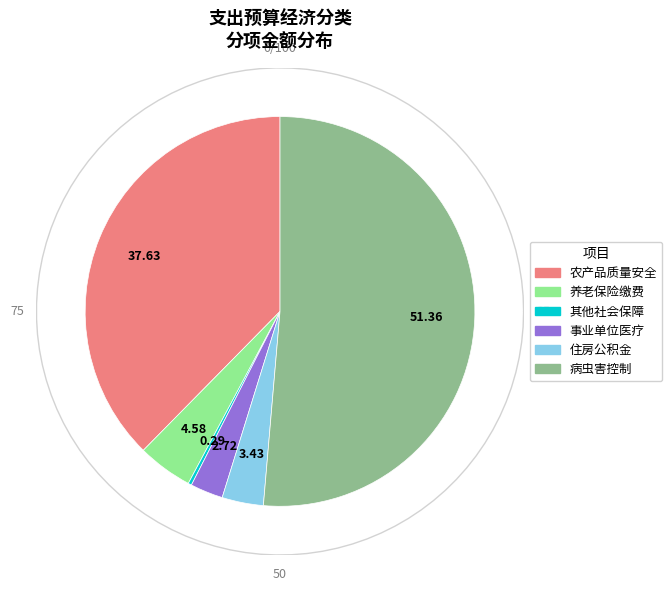

How many slices are in this pie chart?

6